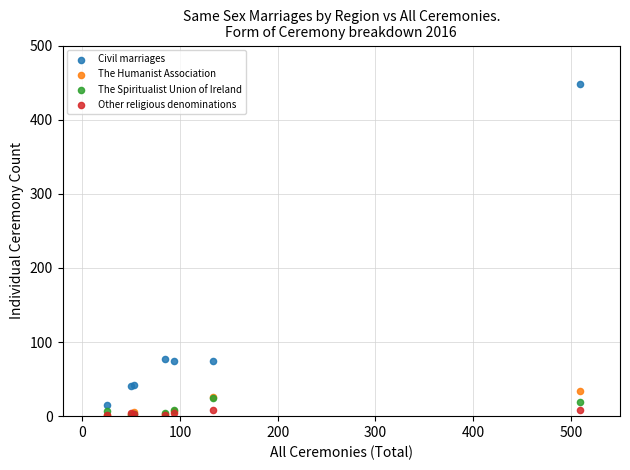

What are all the series names shown in the legend?

Civil marriages, The Humanist Association, The Spiritualist Union of Ireland, Other religious denominations